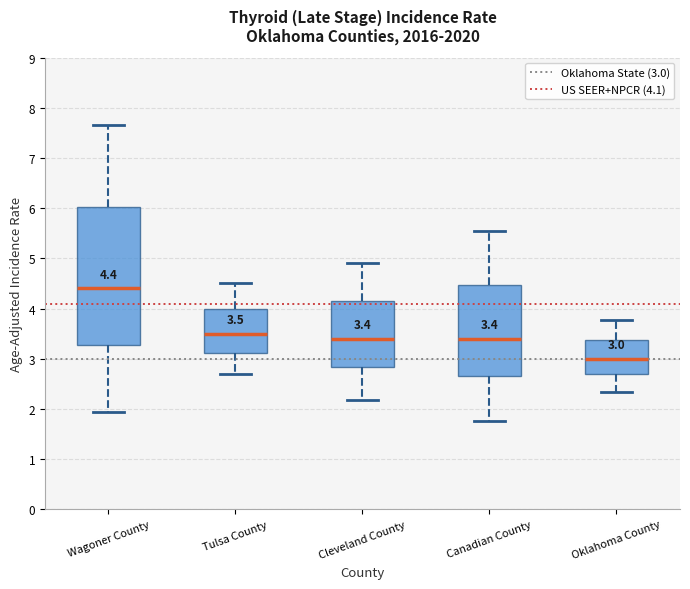

Which box is the tallest, from its lower edge to its upper edge?

Wagoner County